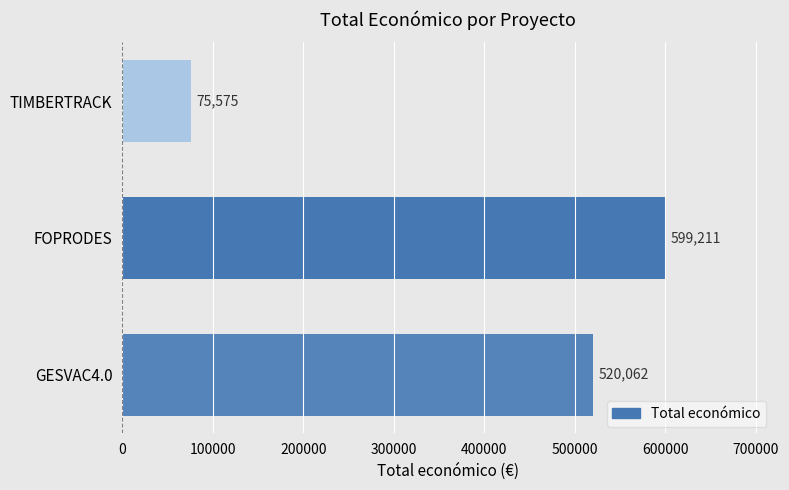

Are the bars horizontal?

Yes